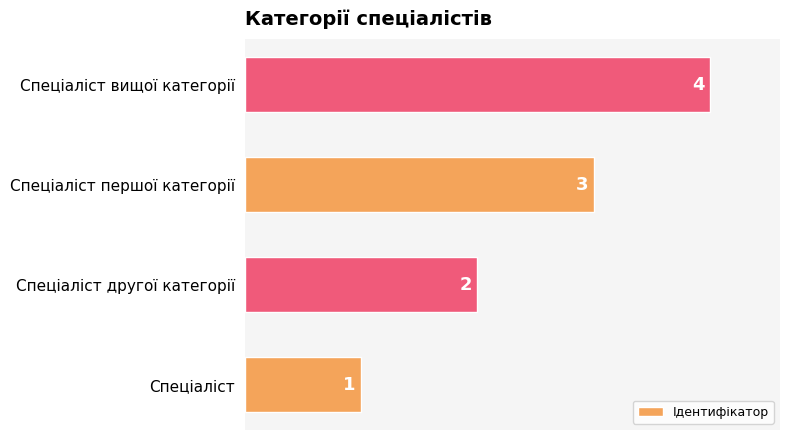

True or false: the data shows 1 at Спеціаліст першої категорії.

False